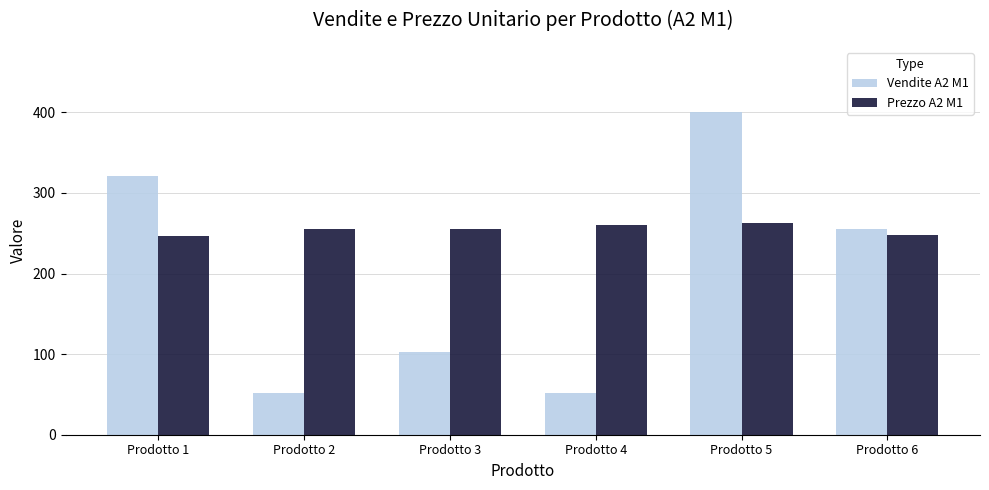

The value of Vendite A2 M1 at Prodotto 3 is 151.6. True or false?

False